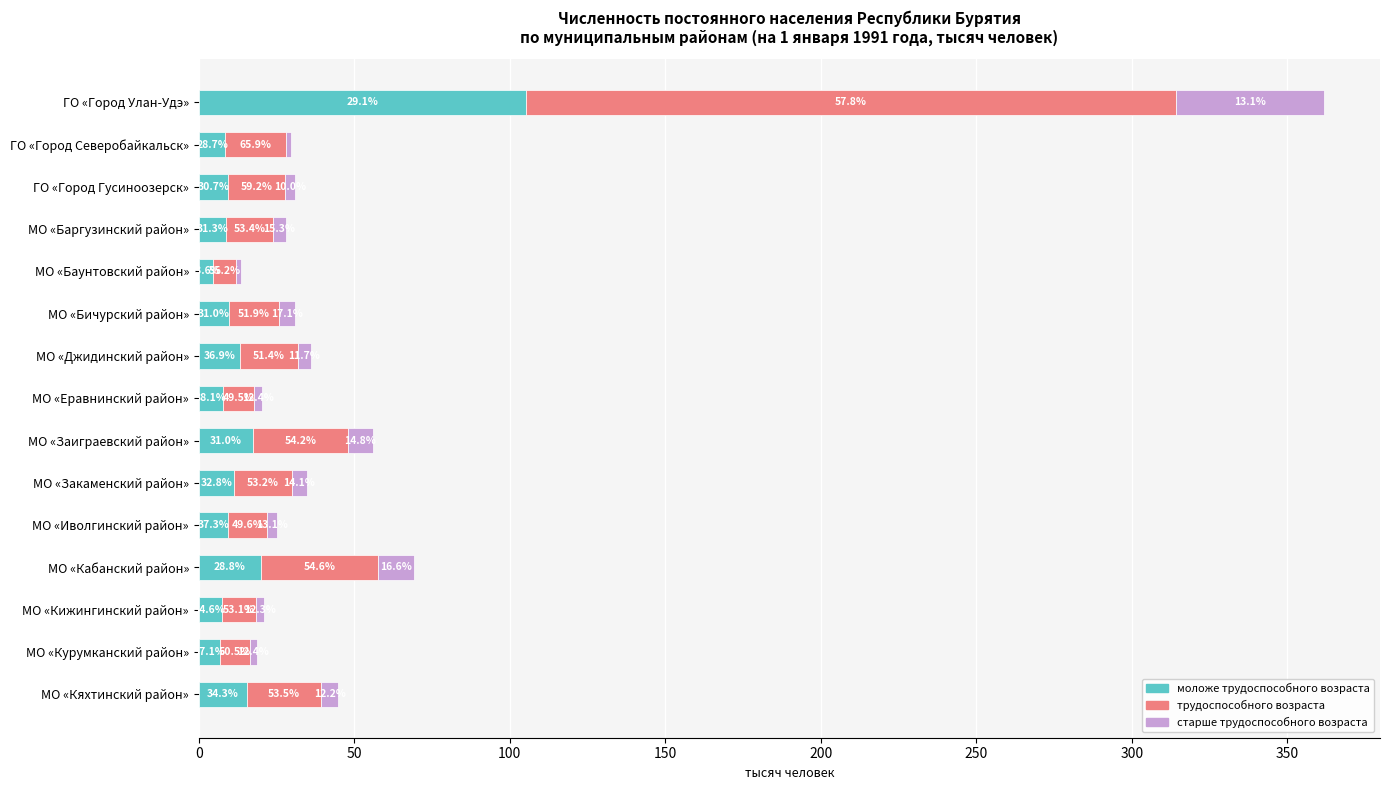

Which series has the largest range (max minus min)?

трудоспособного возраста